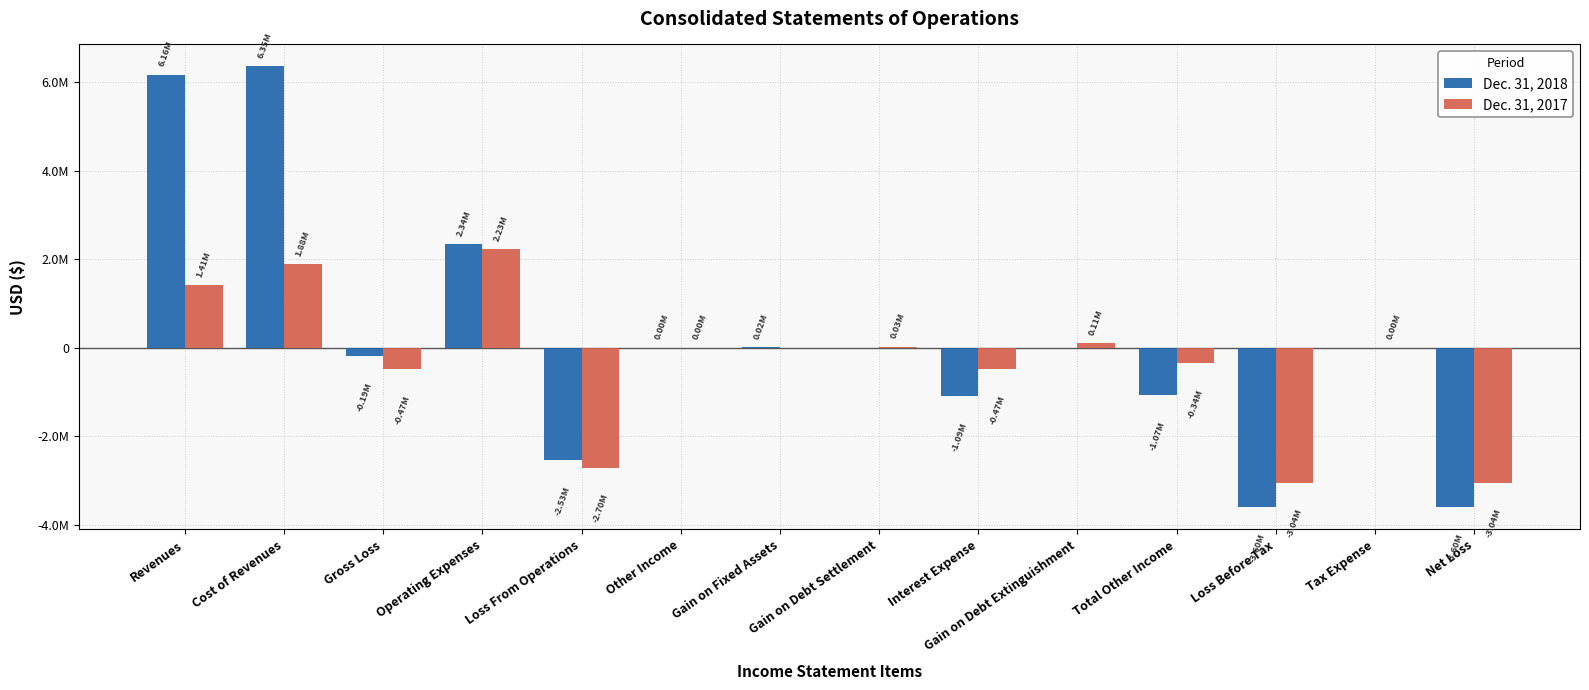

Does the chart contain stacked bars?

No